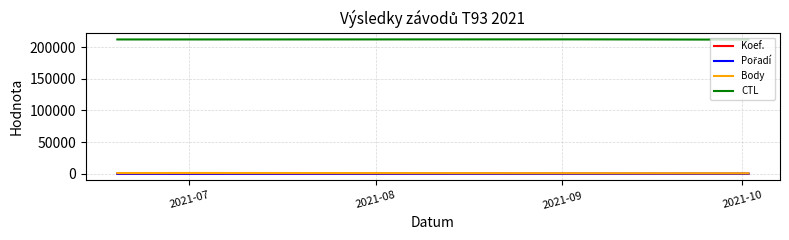

What is the highest value of the CTL series?

212154